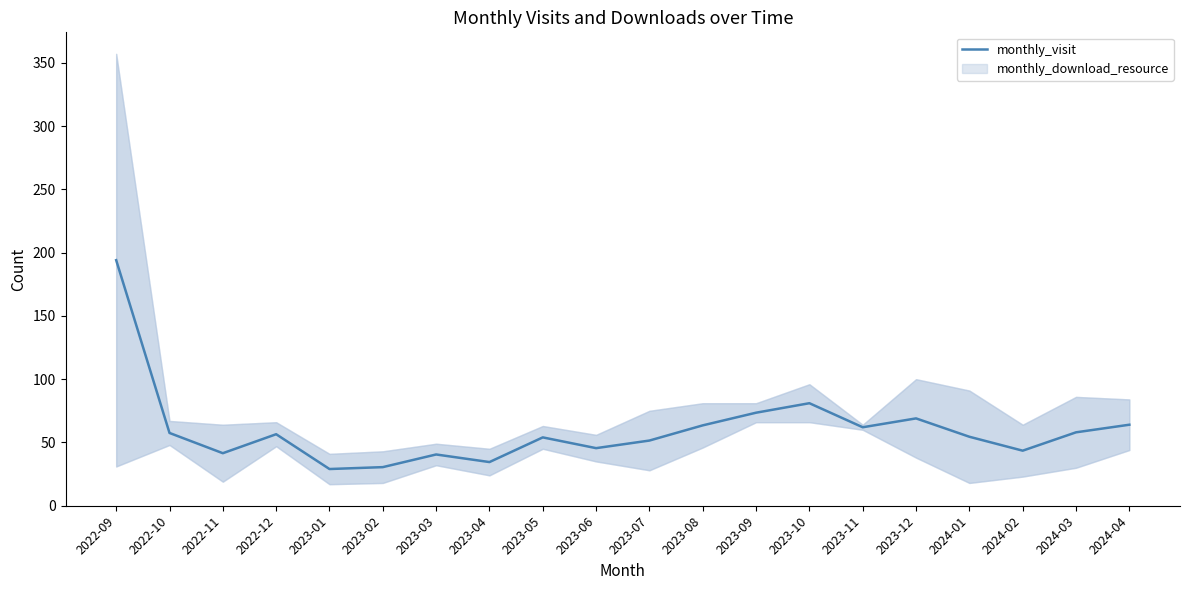

The chart shows a value of 58.0 at 2024-03. True or false?

True